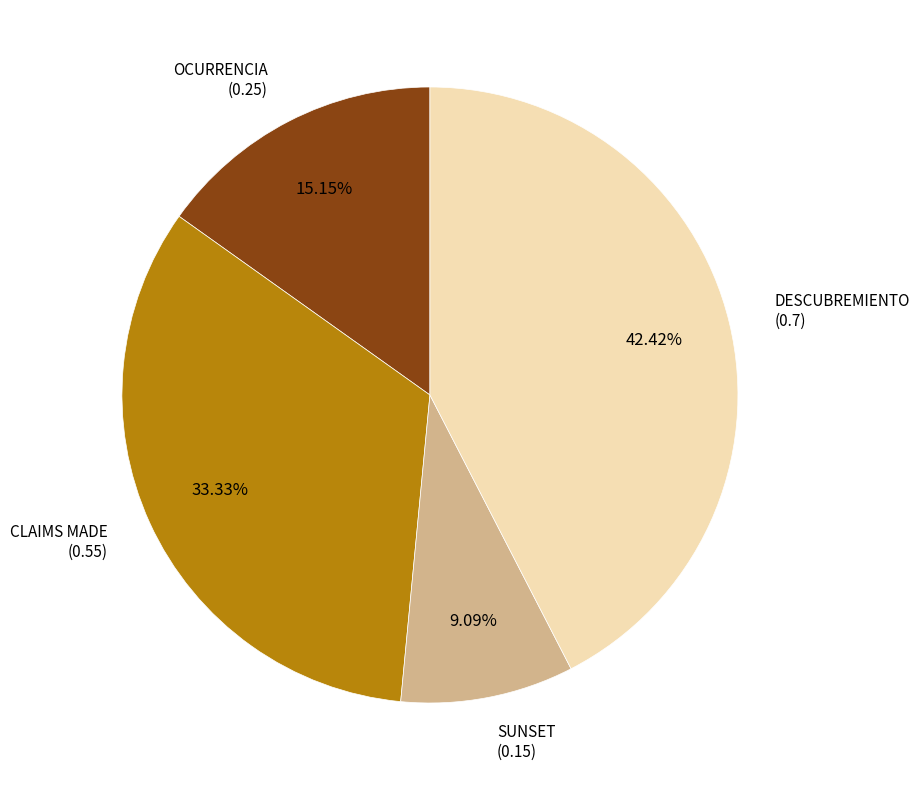

To the nearest percent, what is the average slice percentage?

25%